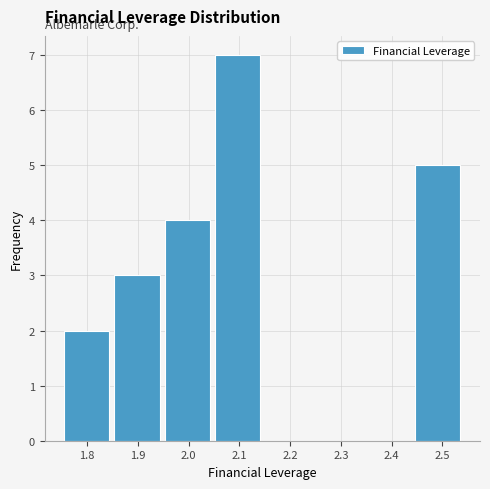

How tall is the bar that spans 2.05 to 2.15 on the x-axis? Neither the bar edges nor the heights are printed on the chart, so give them approximately, as read against the axes.

7